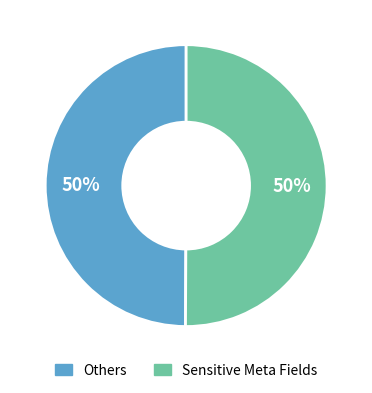

To the nearest percent, what is the average slice percentage?

50%